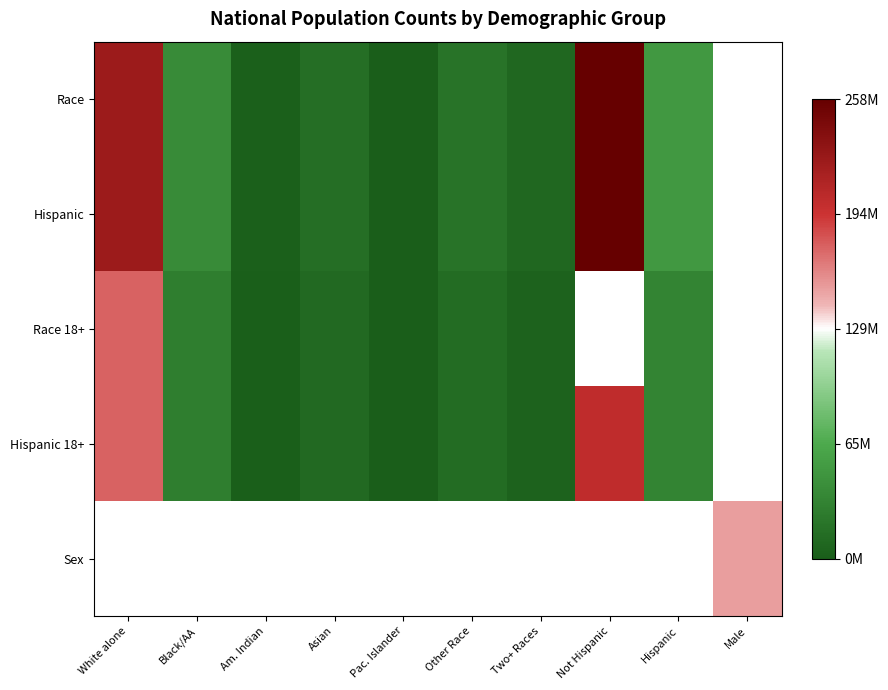

What is the approximate value of Hispanic at White alone?

223553265.0